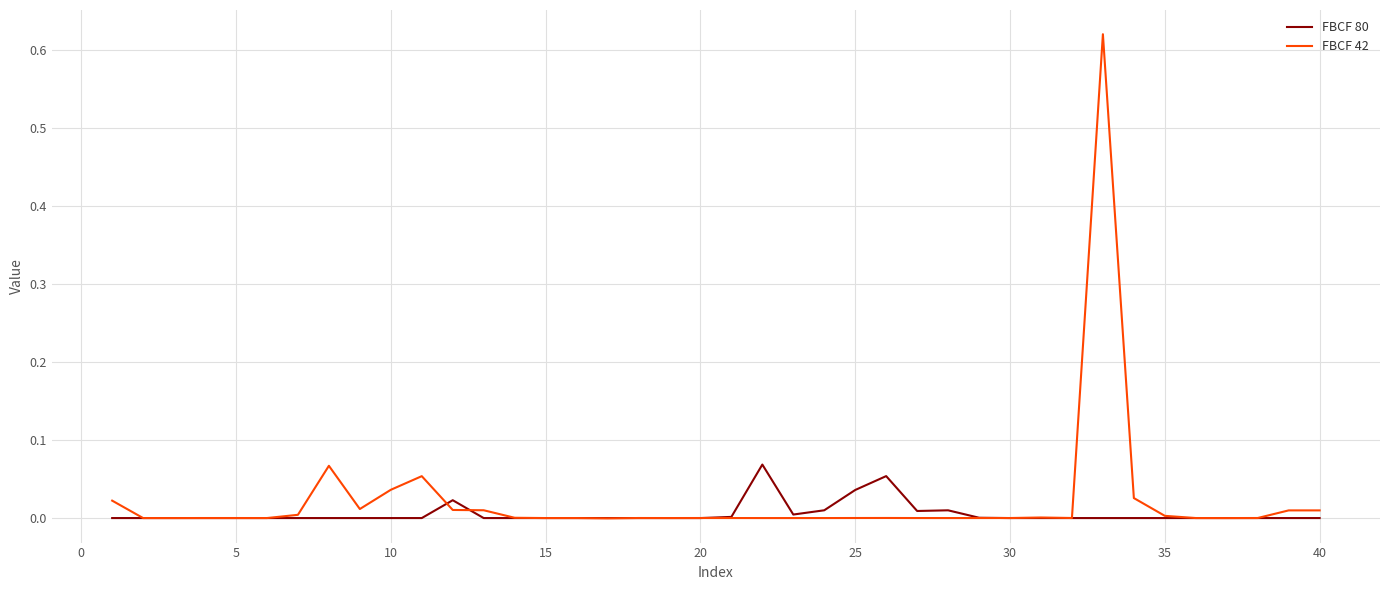

Which series has the widest spread of values?

FBCF 42